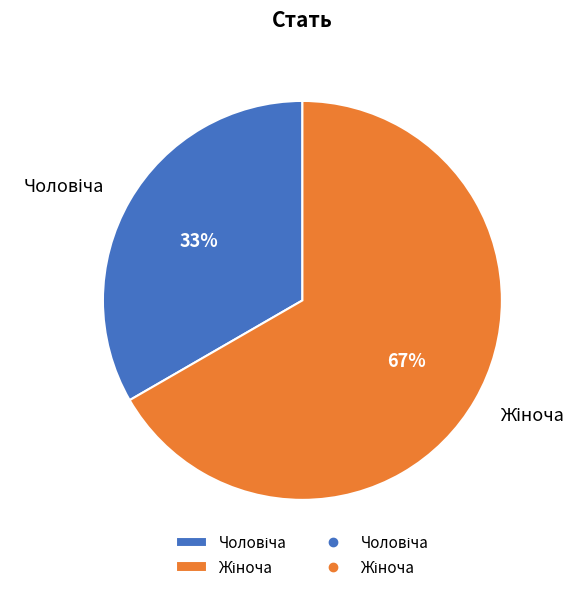

Does any single category account for the majority?

Yes